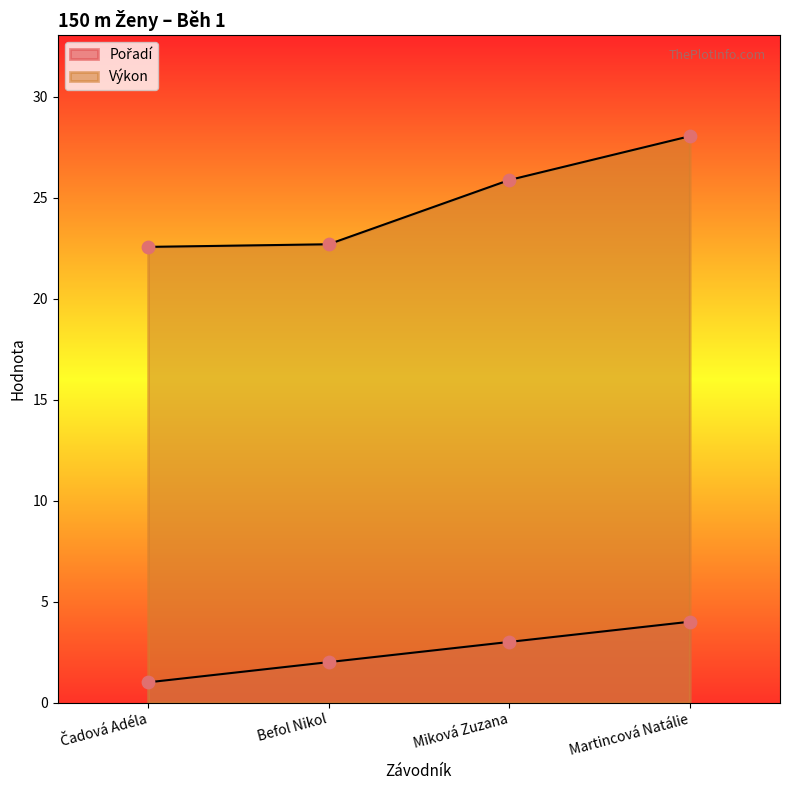

Which series has the largest Y range (max minus min)?

Výkon